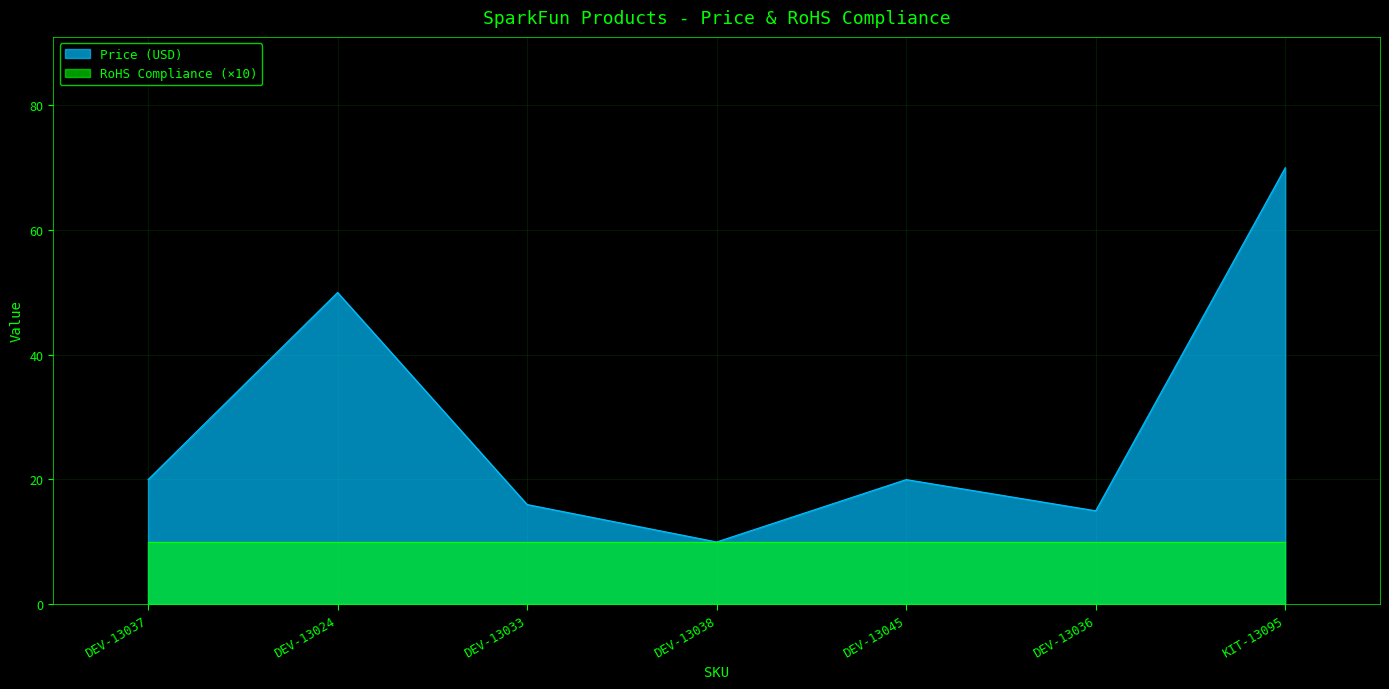

List the labels in order of value, smallest first.

DEV-13038, DEV-13036, DEV-13033, DEV-13037, DEV-13045, DEV-13024, KIT-13095